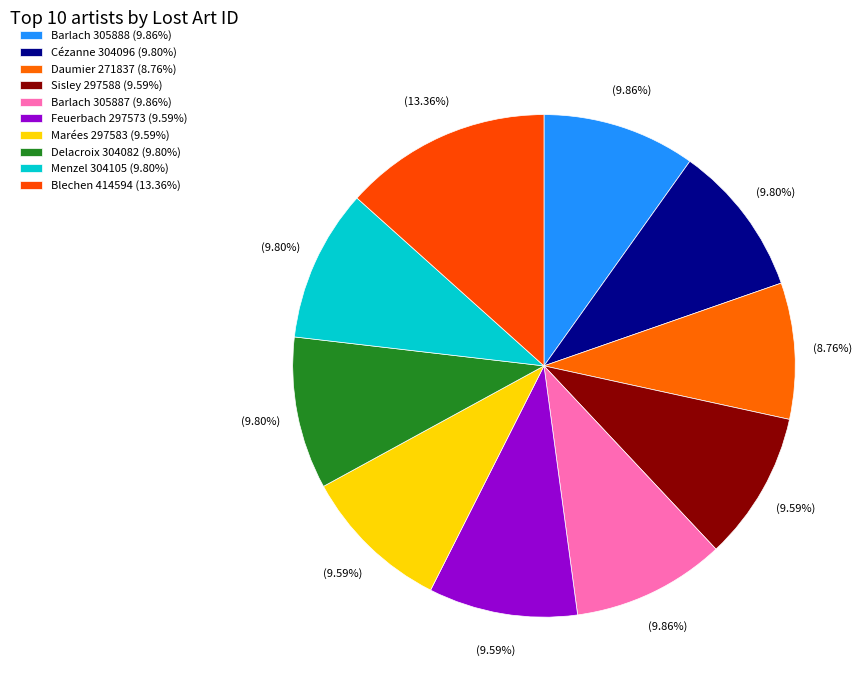

Count the number of slices in the pie.

10